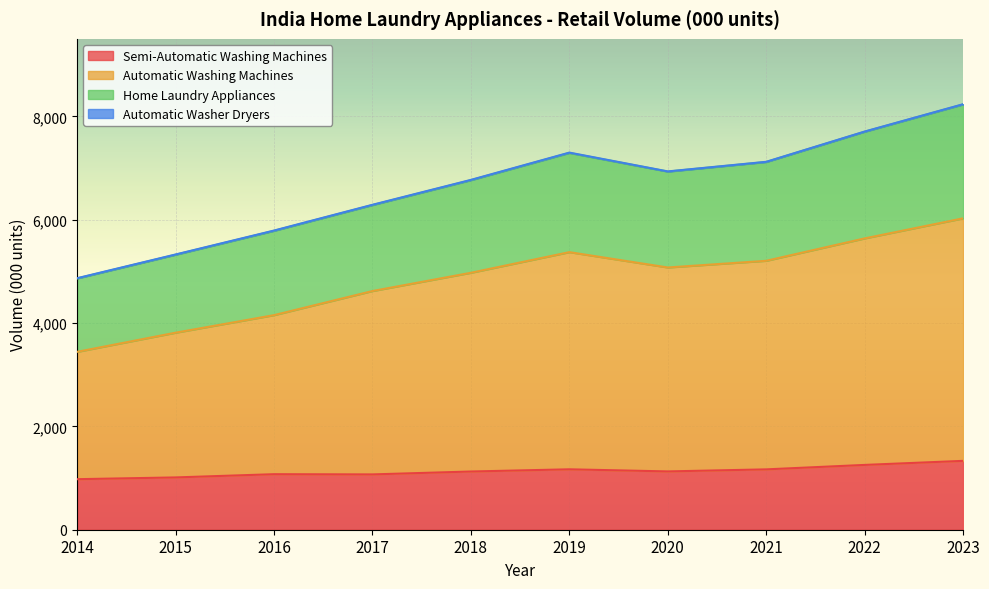

At which label does Automatic Washing Machines first exceed 5075?

2019